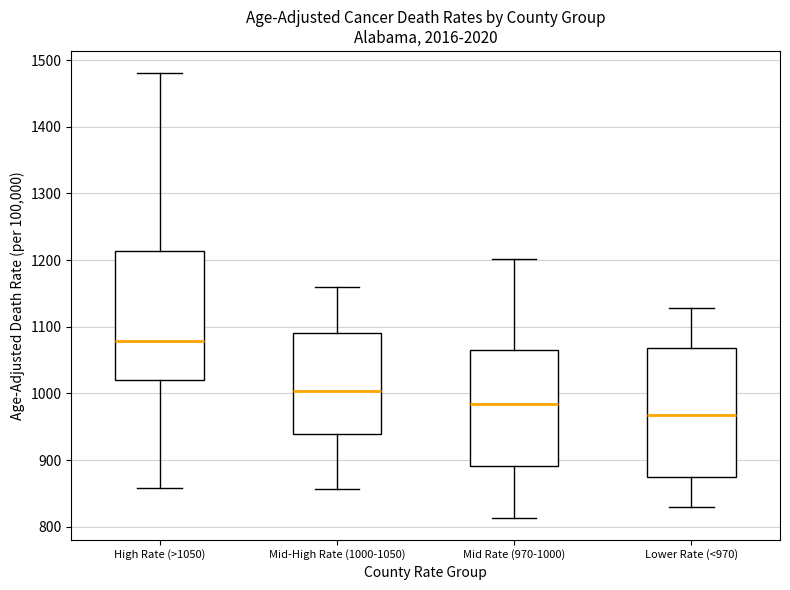

Which box has the highest median line?

High Rate (>1050)